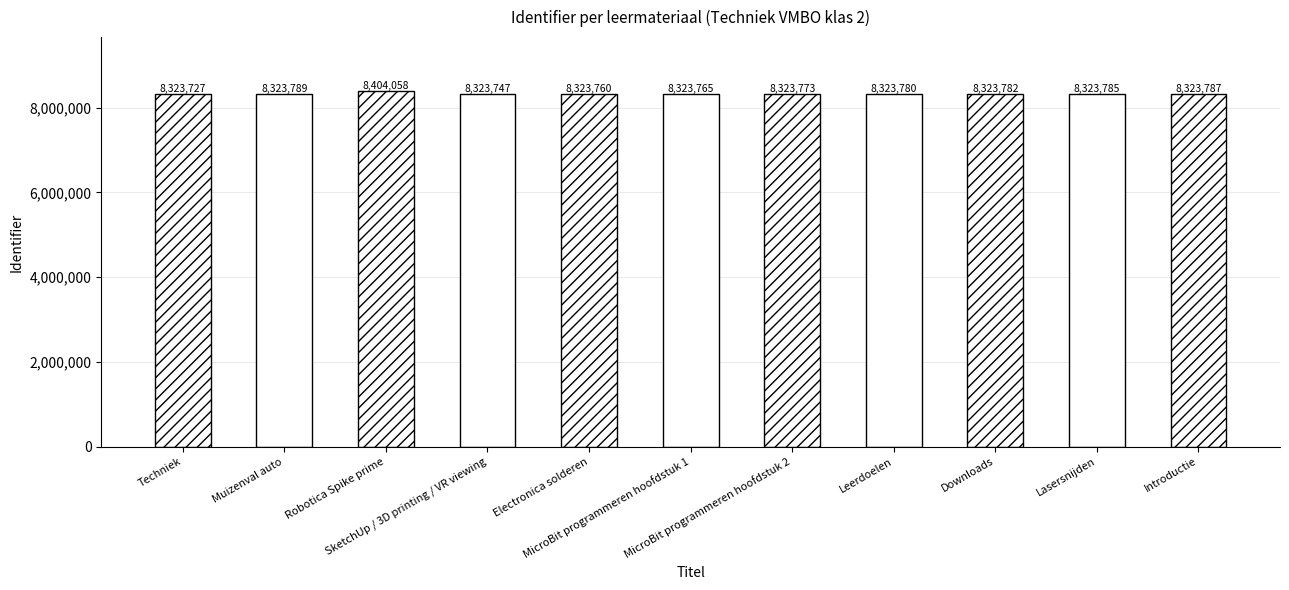

Rank the categories by value from lowest to highest.

Techniek, SketchUp / 3D printing / VR viewing, Electronica solderen, MicroBit programmeren hoofdstuk 1, MicroBit programmeren hoofdstuk 2, Leerdoelen, Downloads, Lasersnijden, Introductie, Muizenval auto, Robotica Spike prime